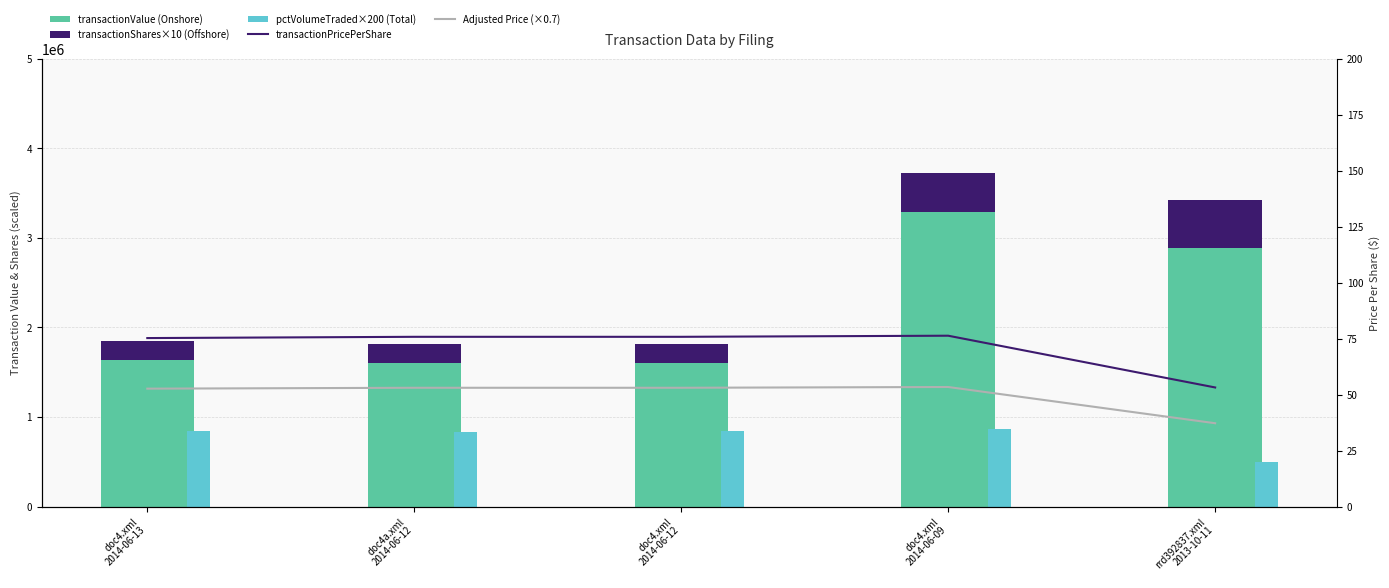

Which category has the lowest value across all series?

rrd392837.xml
2013-10-11